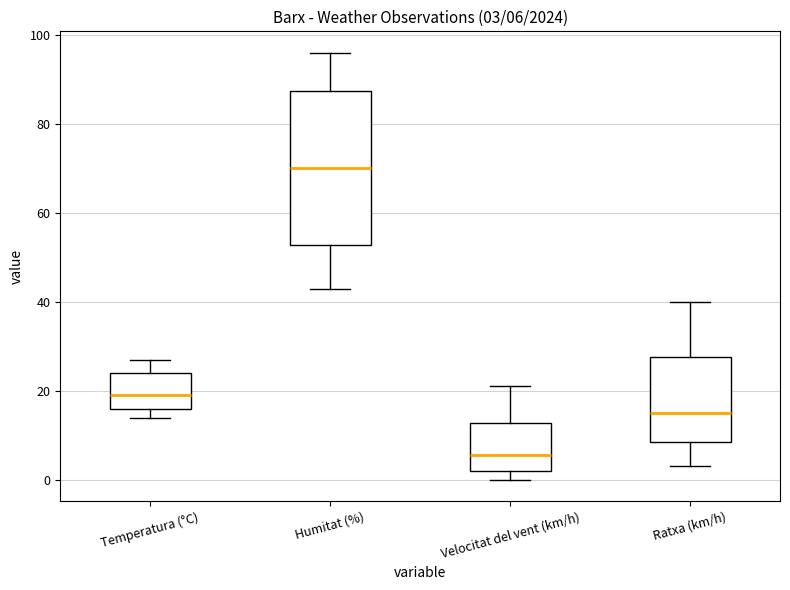

Which box has the highest median line?

Humitat (%)